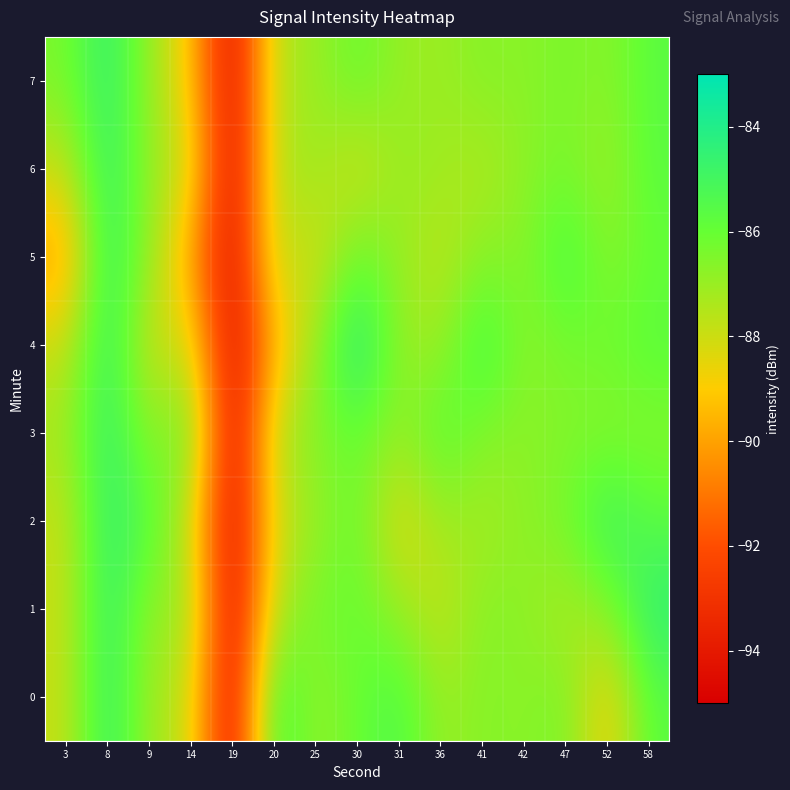

What is the smallest value displayed?

-94.7